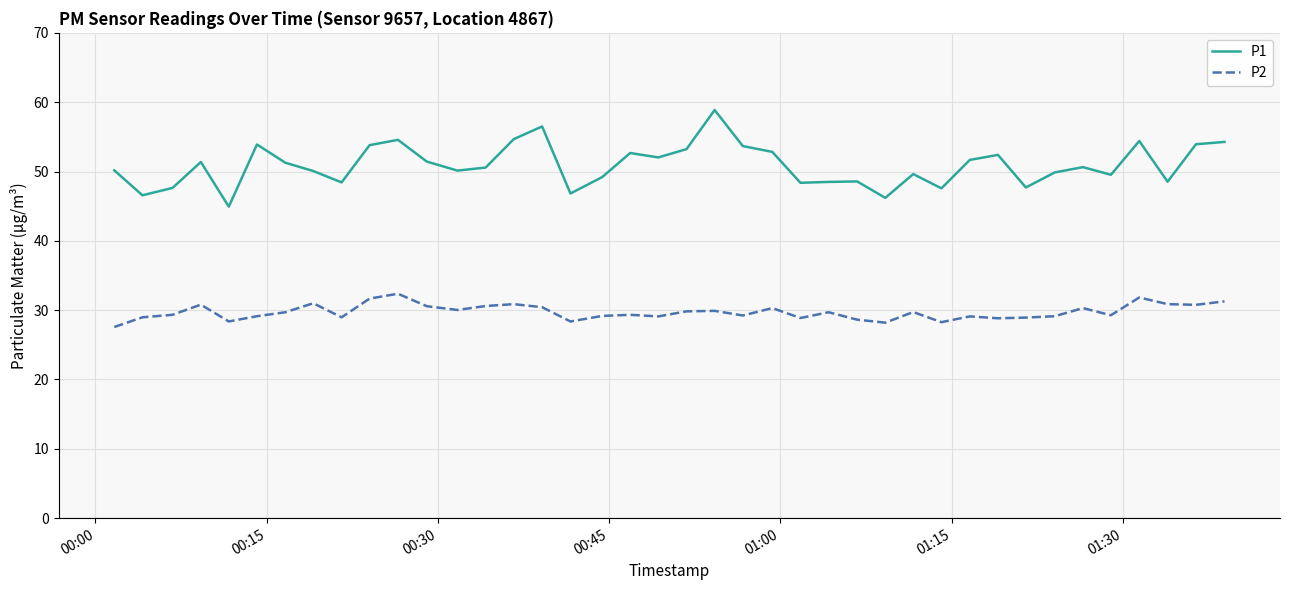

What is the greatest value displayed?

58.9